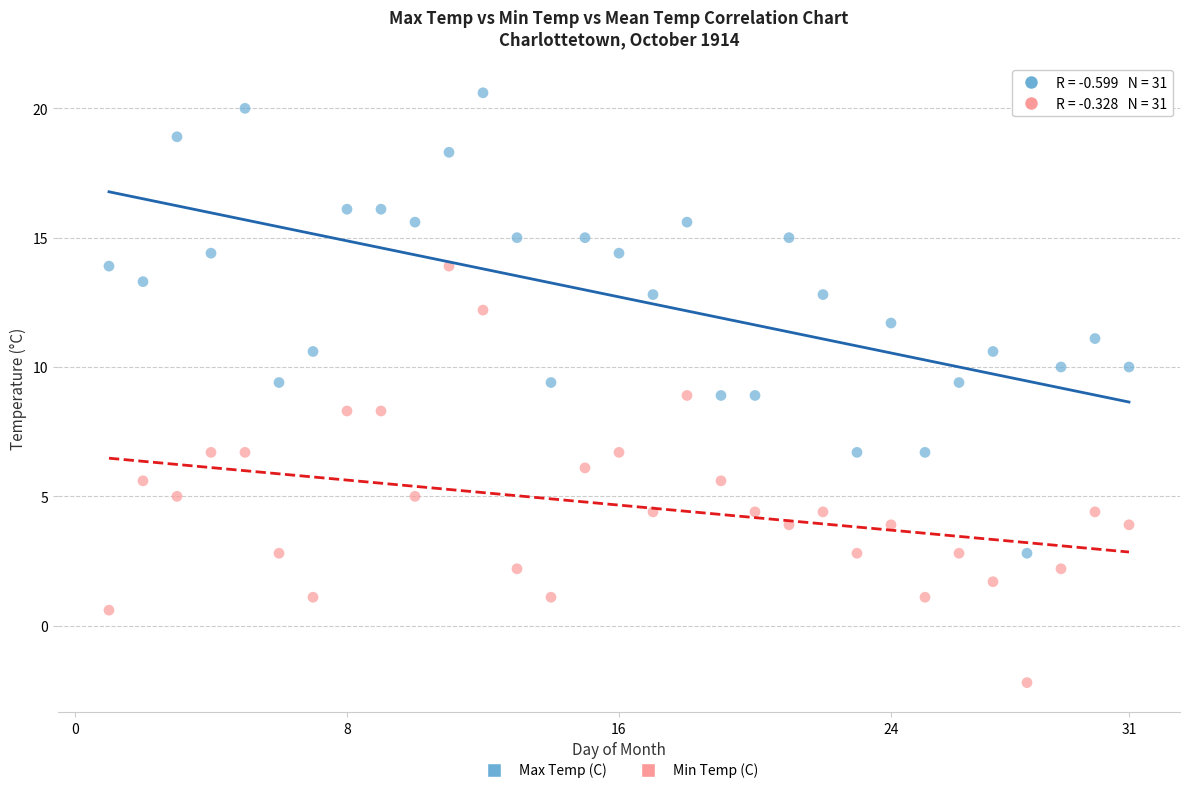

Which series reaches the maximum Y coordinate?

Max Temp (C)